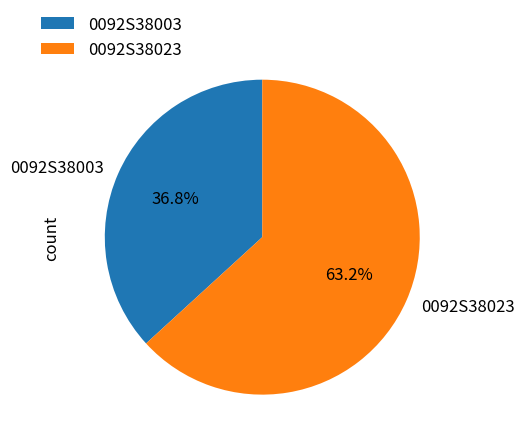

Rank the categories by value from lowest to highest.

0092S38003, 0092S38023